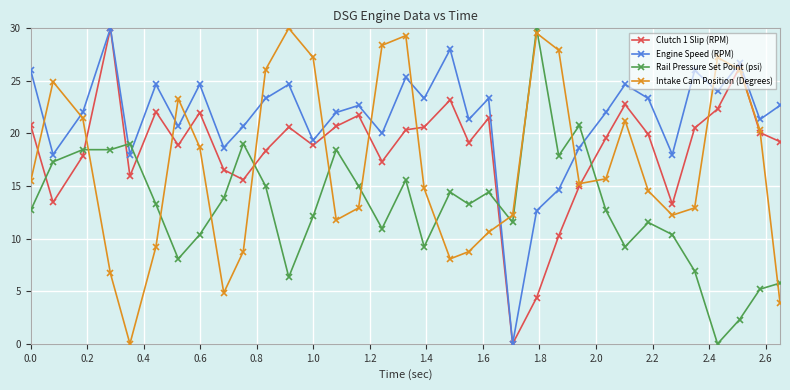

What is the value of the Engine Speed (RPM) point at the 2nd from the left?

18.0